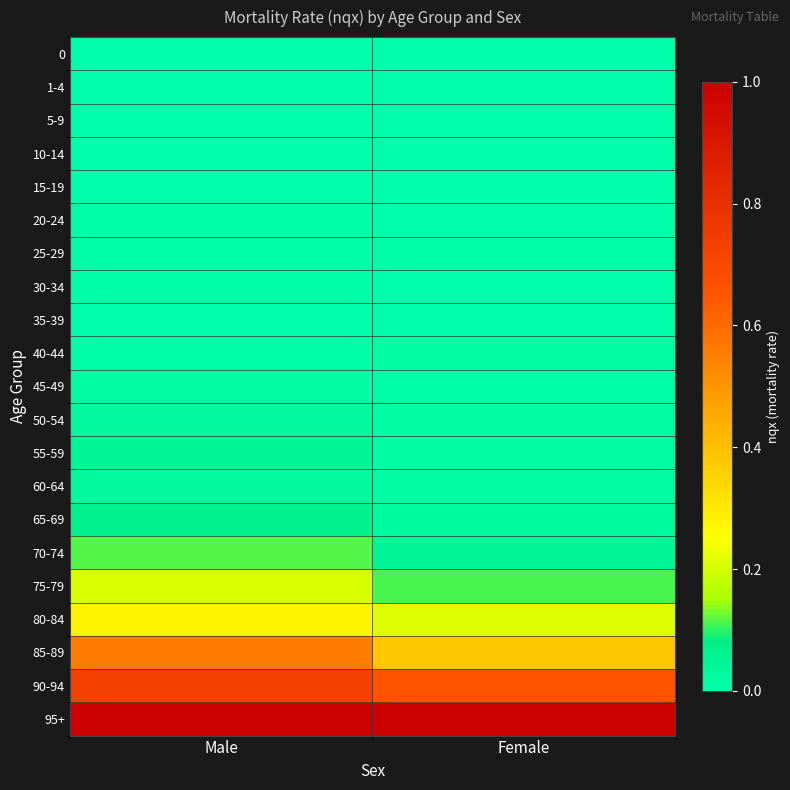

At which category is the sum across all series the highest?

Male